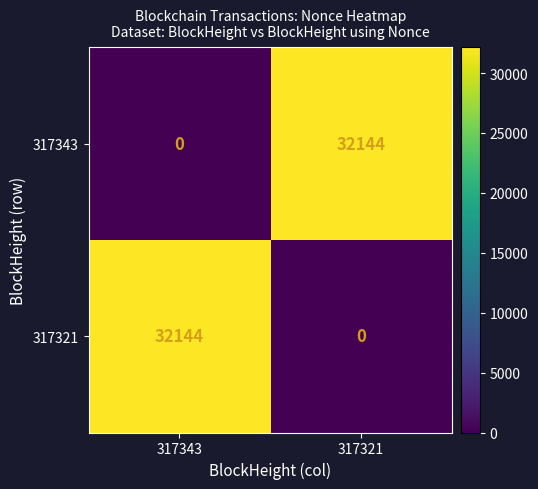

What is the difference between the maximum and minimum values in the 317321 series?

32144